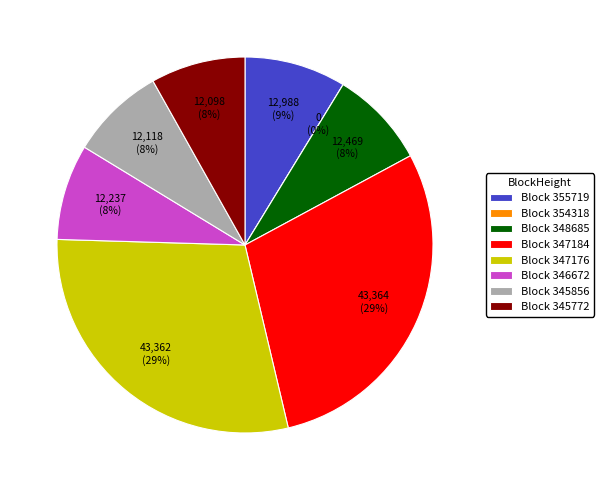

Do 354318 and 346672 together represent more than half of the pie?

No